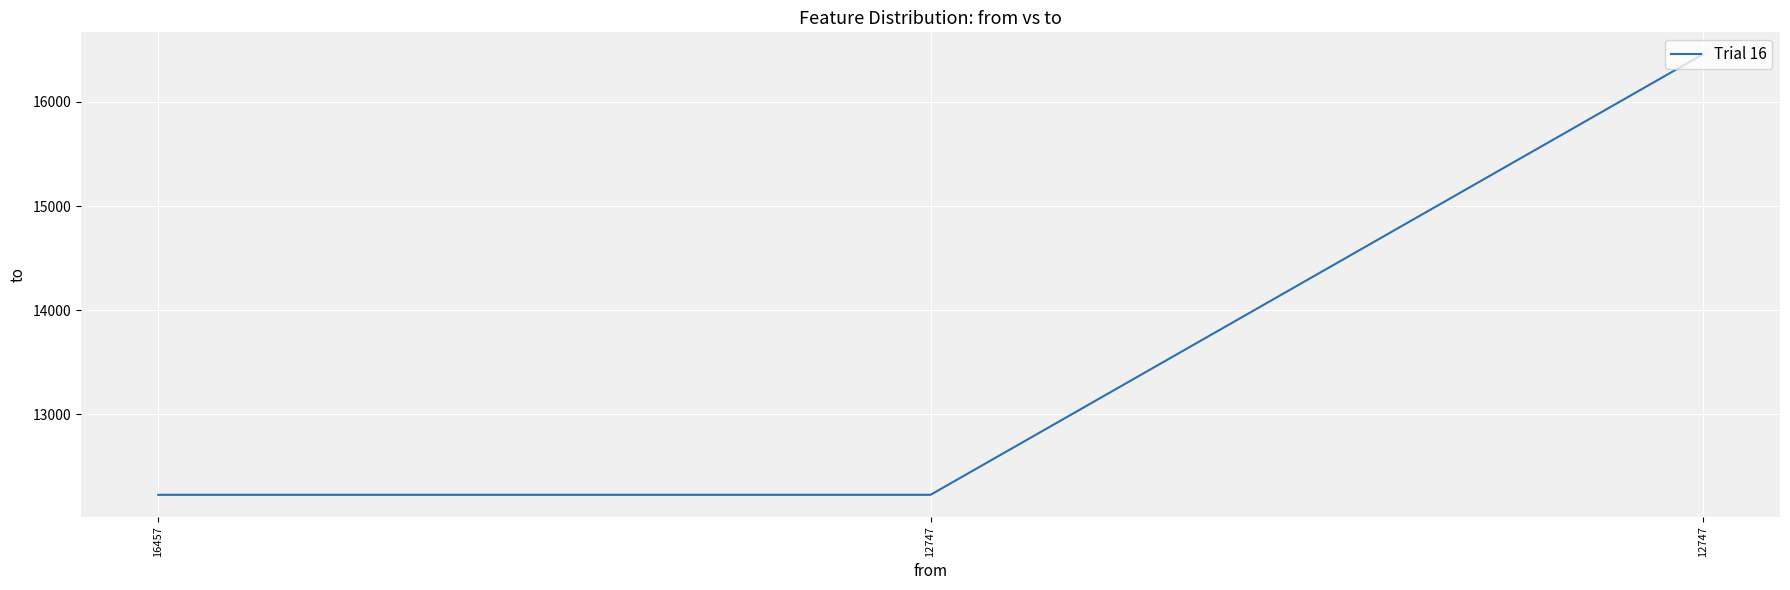

What is the minimum value shown in the chart?

12228